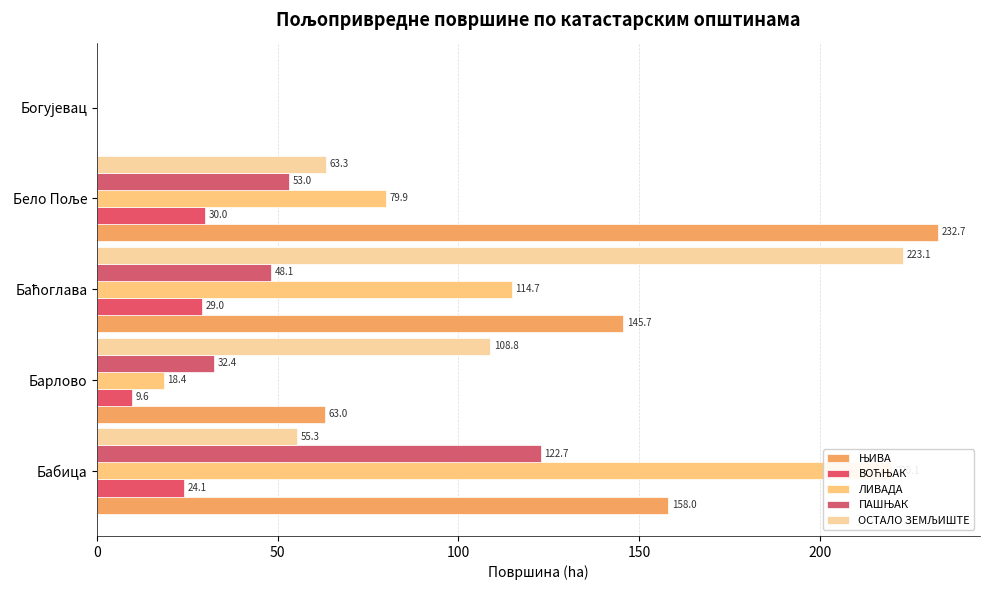

What is the average value of the ПАШЊАК series?

51.2